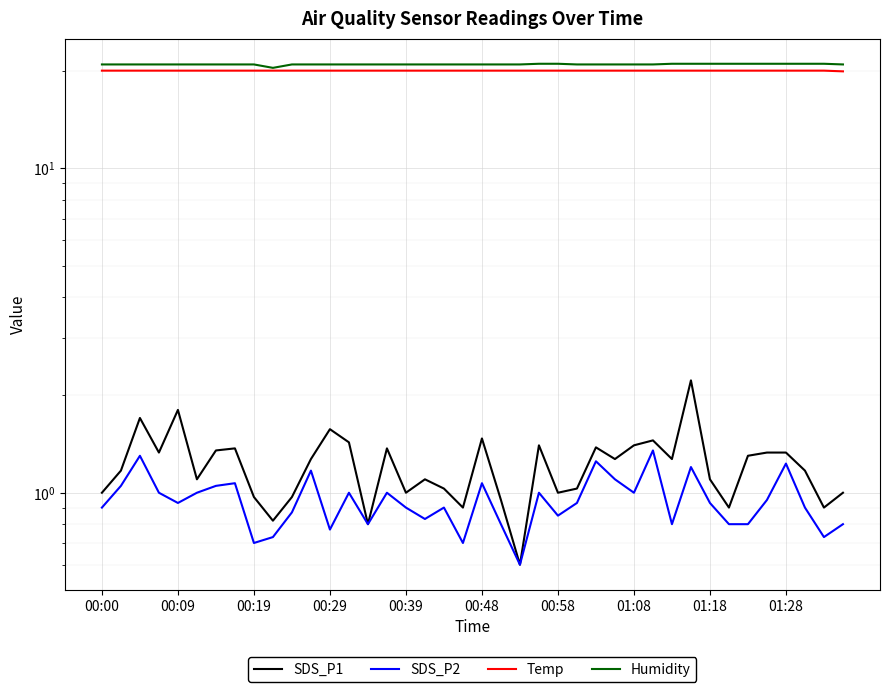

True or false: Humidity has more than 2 points higher than both neighbors.

False